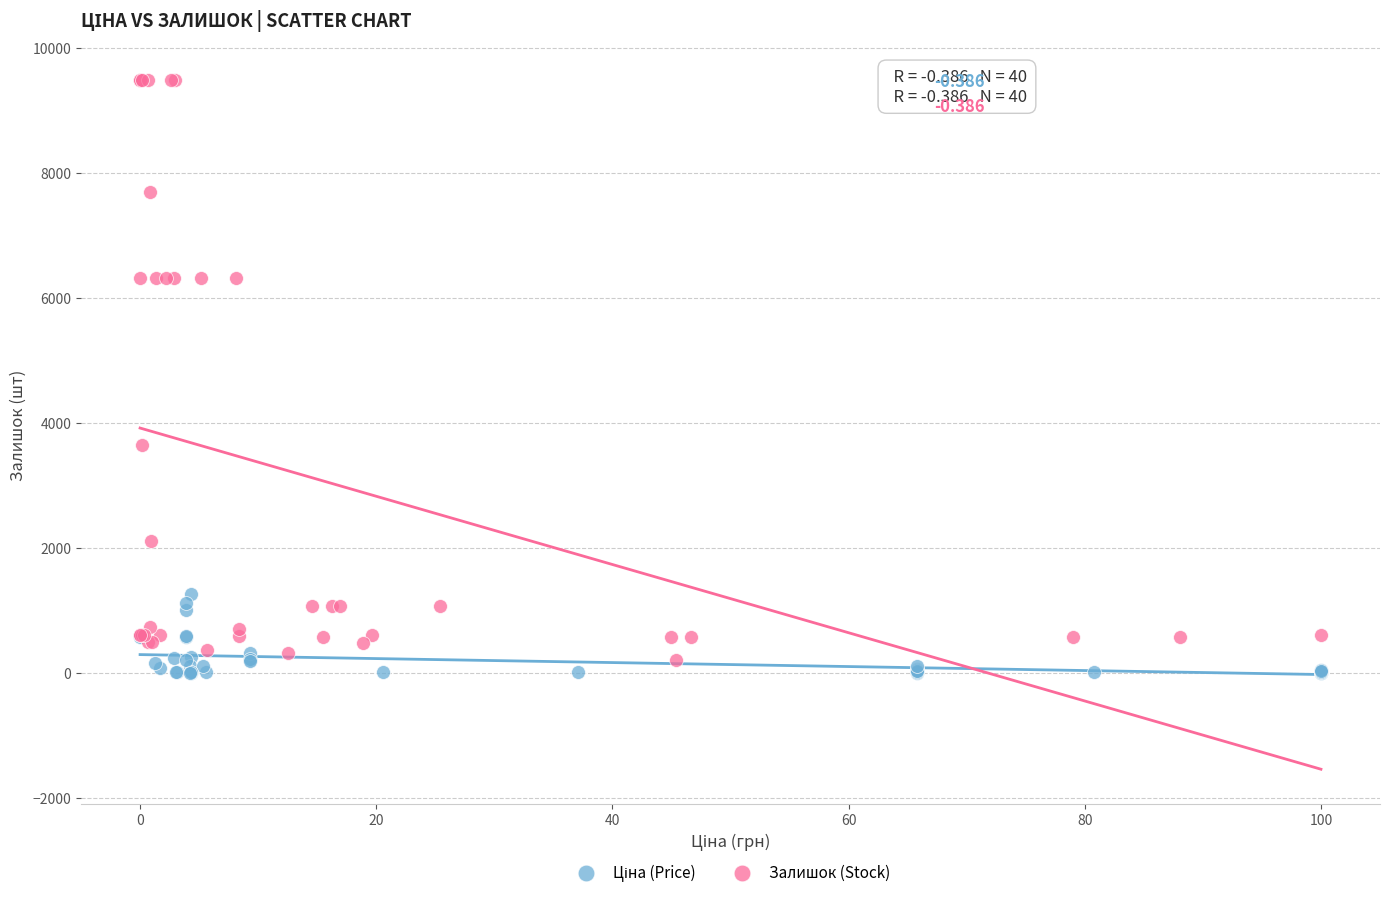

Which series reaches the maximum Y coordinate?

Залишок (Stock)